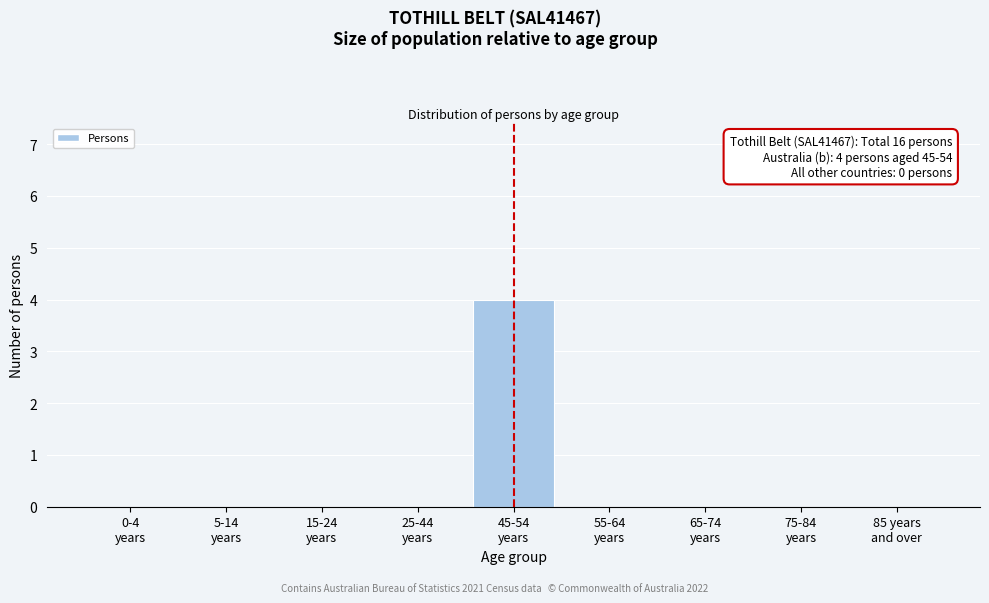

What is the greatest value displayed?

4